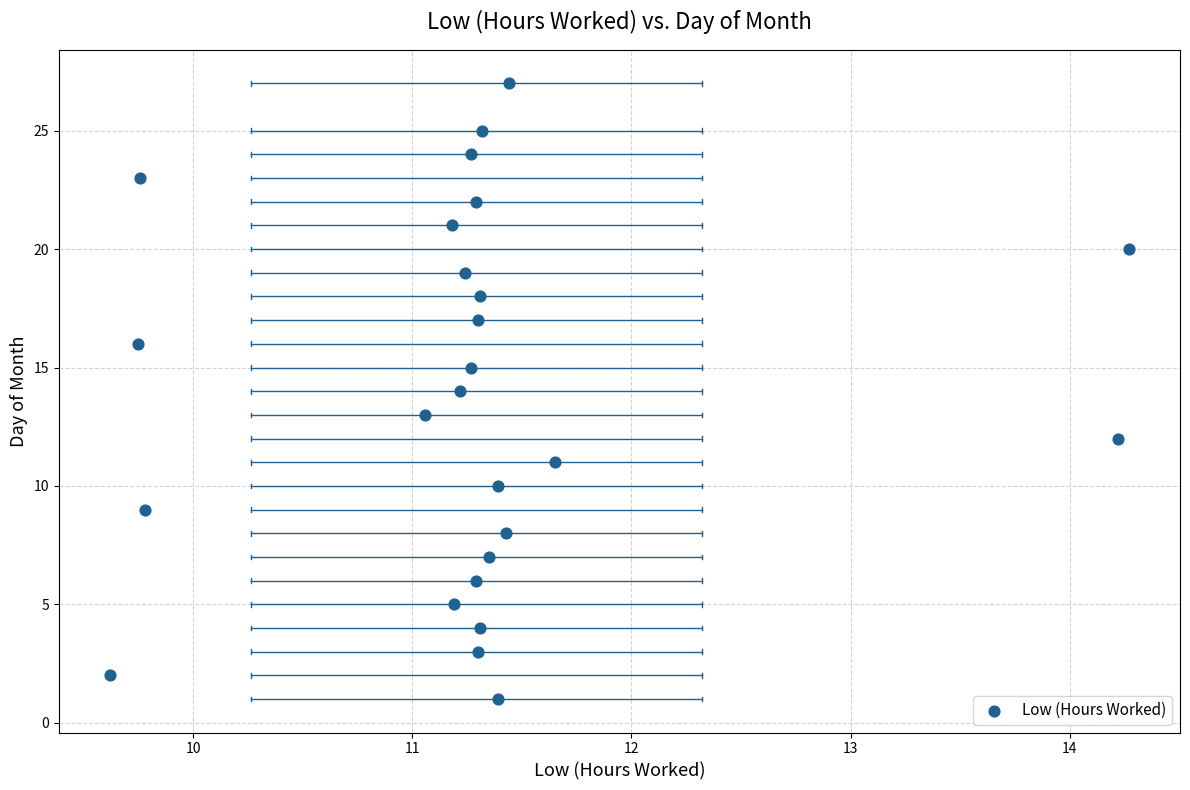

What is the range of Y values (max minus min)?

26